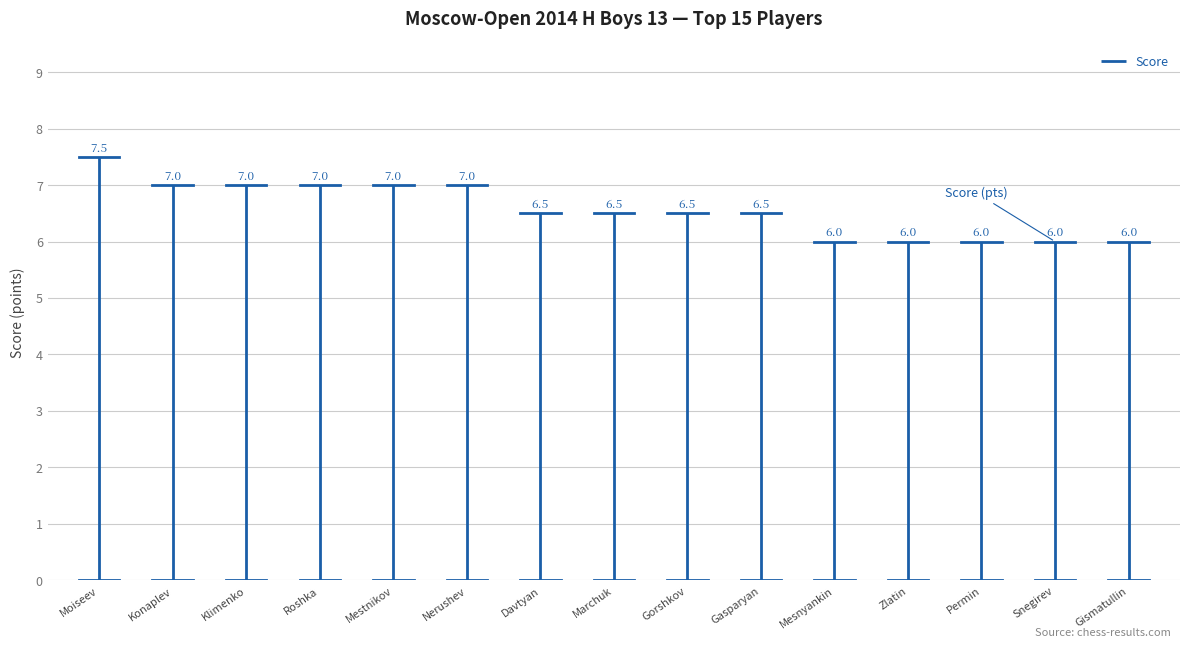

The value at Moiseev is -2.6. True or false?

False